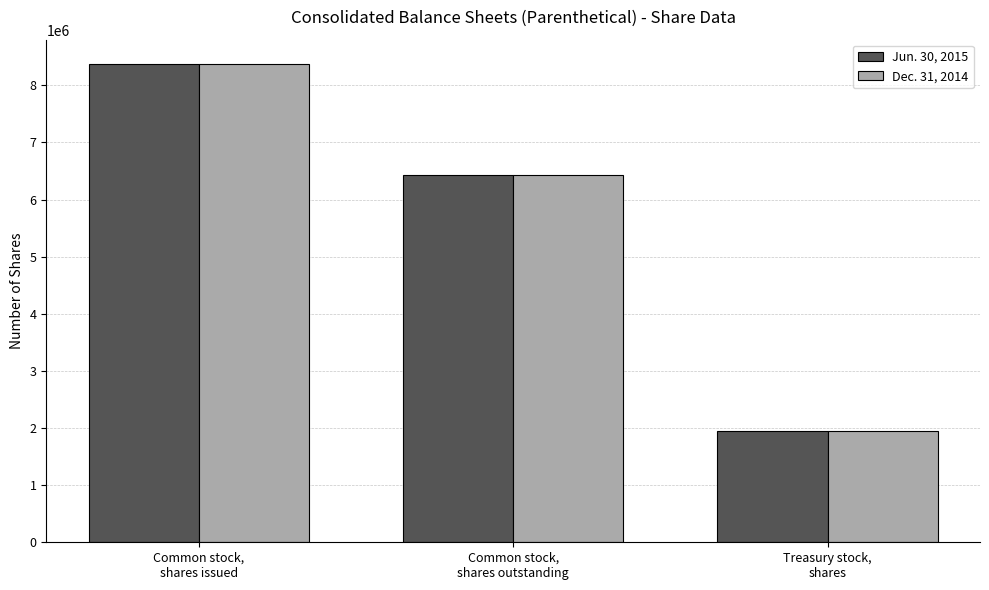

Rank the series at Common stock,
shares issued from lowest to highest value.

Dec. 31, 2014, Jun. 30, 2015